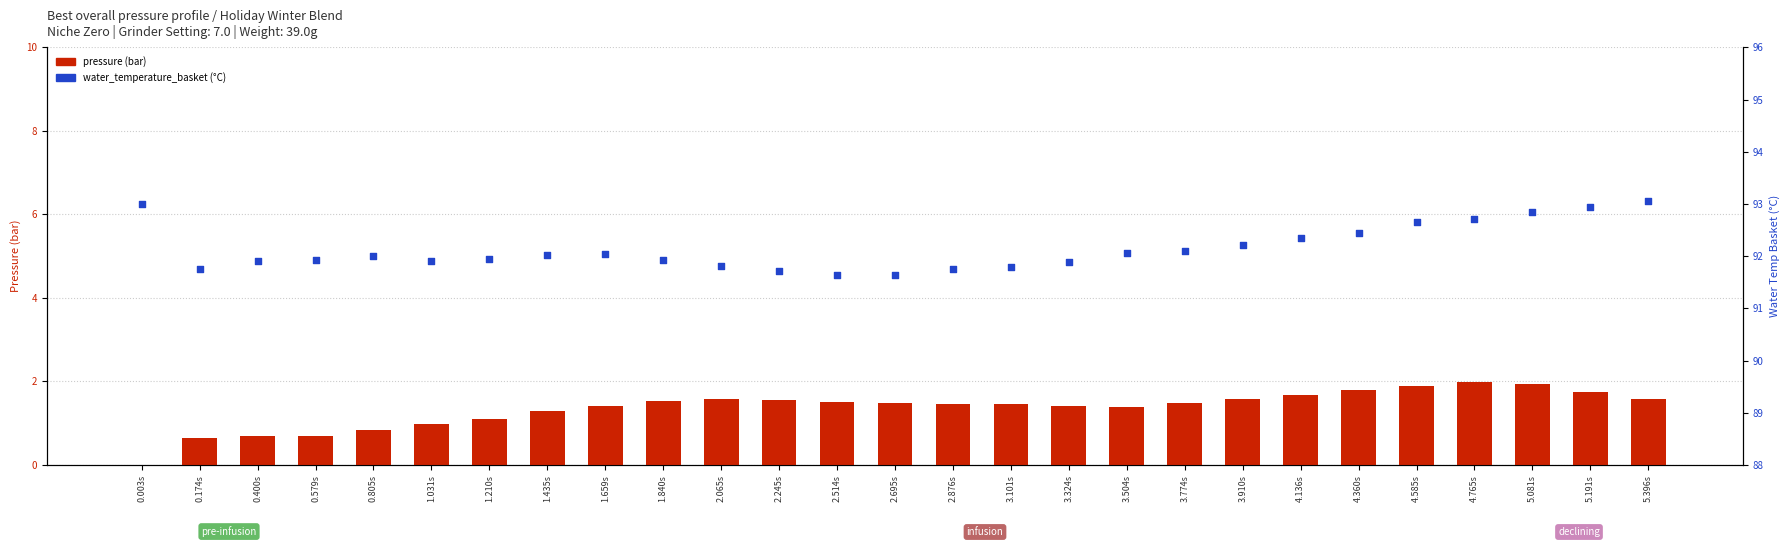

At which category is the sum across all series the highest?

5.081s